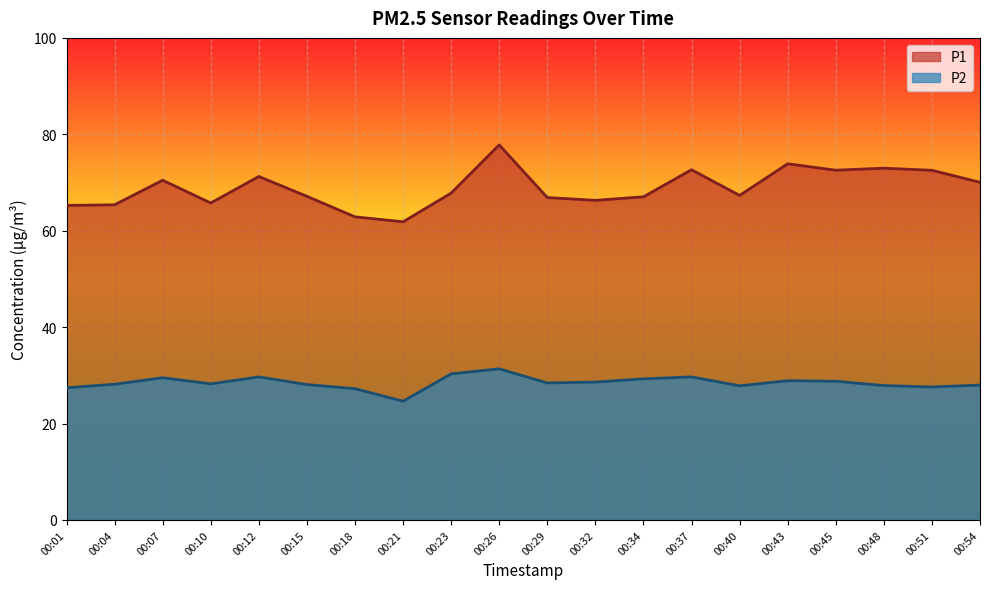

At how many categories does at least one series exceed 38?

20